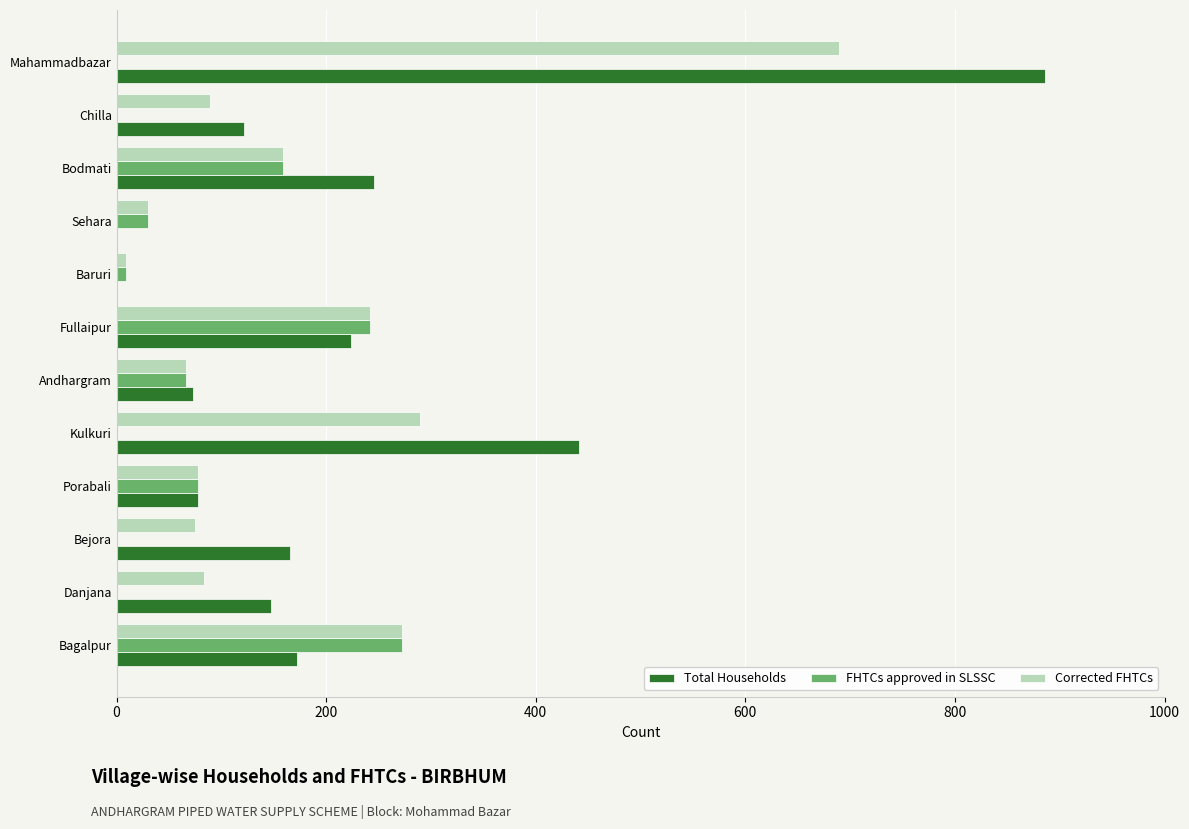

True or false: Corrected FHTCs has a value of 85 at Fullaipur.

False